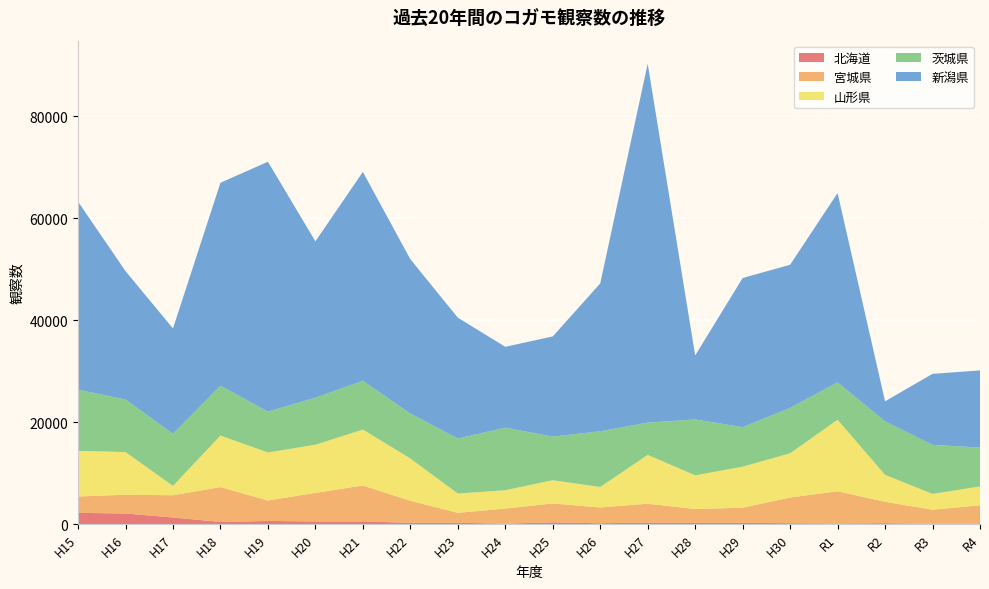

Reading left to right, extract all data points from this chart.

北海道: 2219	2096	1310	440	635	530	541	269	264	104	362	178	325	252	273	184	129	195	66	94
宮城県: 3204	3680	4360	6832	4018	5599	7045	4321	1956	2962	3702	3096	3686	2718	2954	5046	6331	4186	2764	3608
山形県: 8950	8368	1835	10112	9412	9449	10968	8297	3784	3593	4558	4019	9583	6612	8045	8674	14015	5299	3104	3702
茨城県: 12007	10313	10219	9771	8012	9218	9573	8817	10794	12268	8554	10918	6331	10958	7764	8905	7337	10490	9631	7613
新潟県: 36868	25171	20654	39791	48997	30661	40949	30256	23699	15852	19643	28994	70374	12543	29234	28060	37124	3920	13915	15139